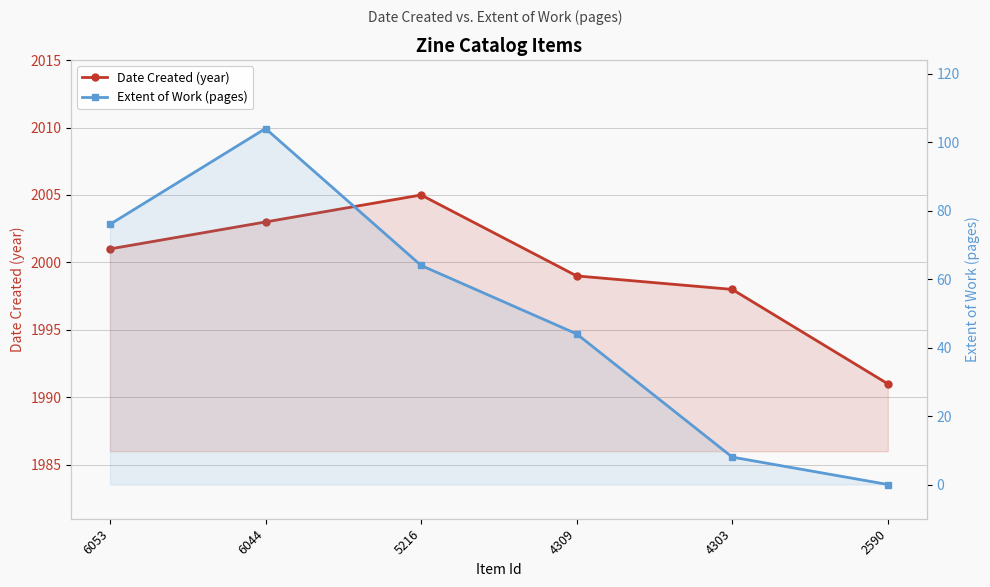

The Extent of Work (pages) series shows 76 at 6053. True or false?

True